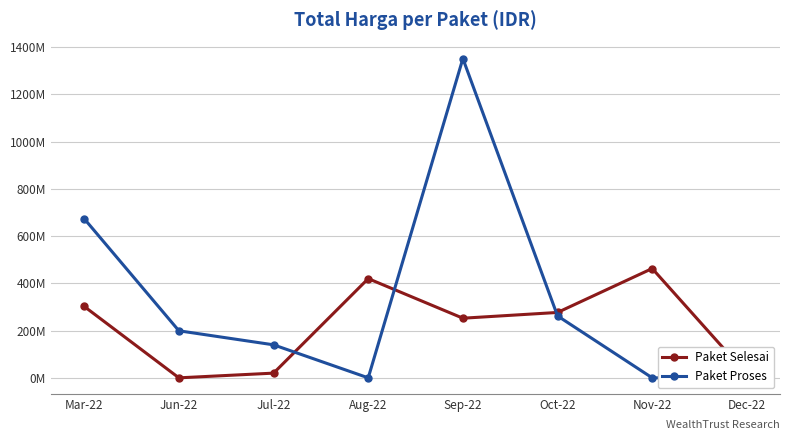

The Paket Selesai series shows -149.3 at Jun-22. True or false?

False